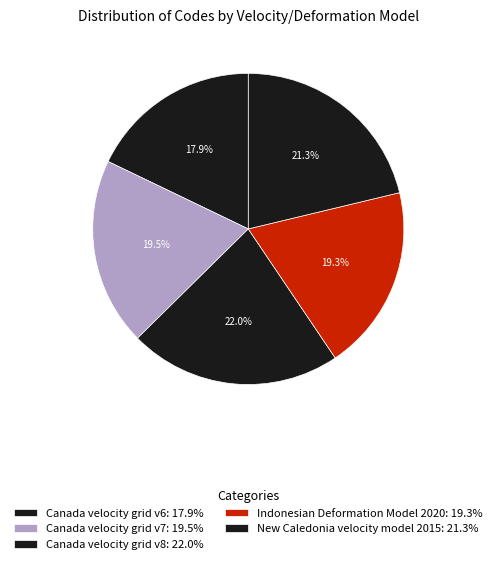

Rank the categories by value from lowest to highest.

Canada velocity grid v6, Indonesian Deformation Model 2020, Canada velocity grid v7, New Caledonia velocity model 2015, Canada velocity grid v8